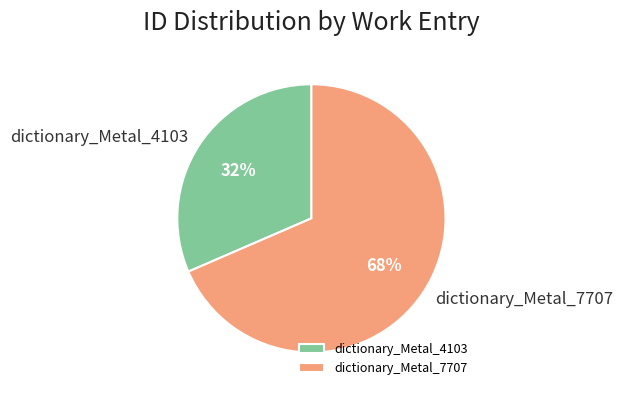

Is dictionary_Metal_4103 the majority of the pie?

No